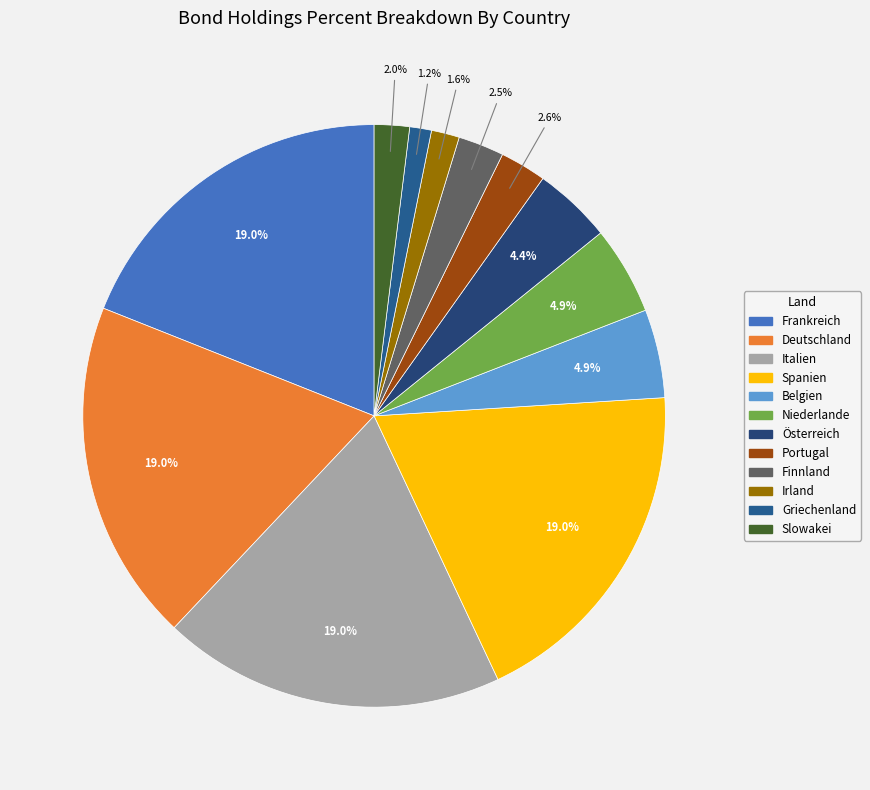

How many segments does this pie chart have?

12